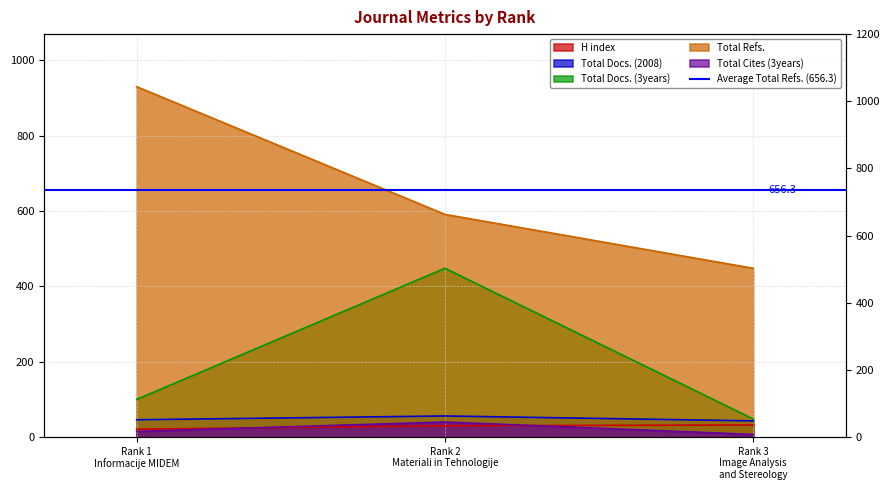

What is the label of the 3rd point from the left?

Rank 3
Image Analysis
and Stereology